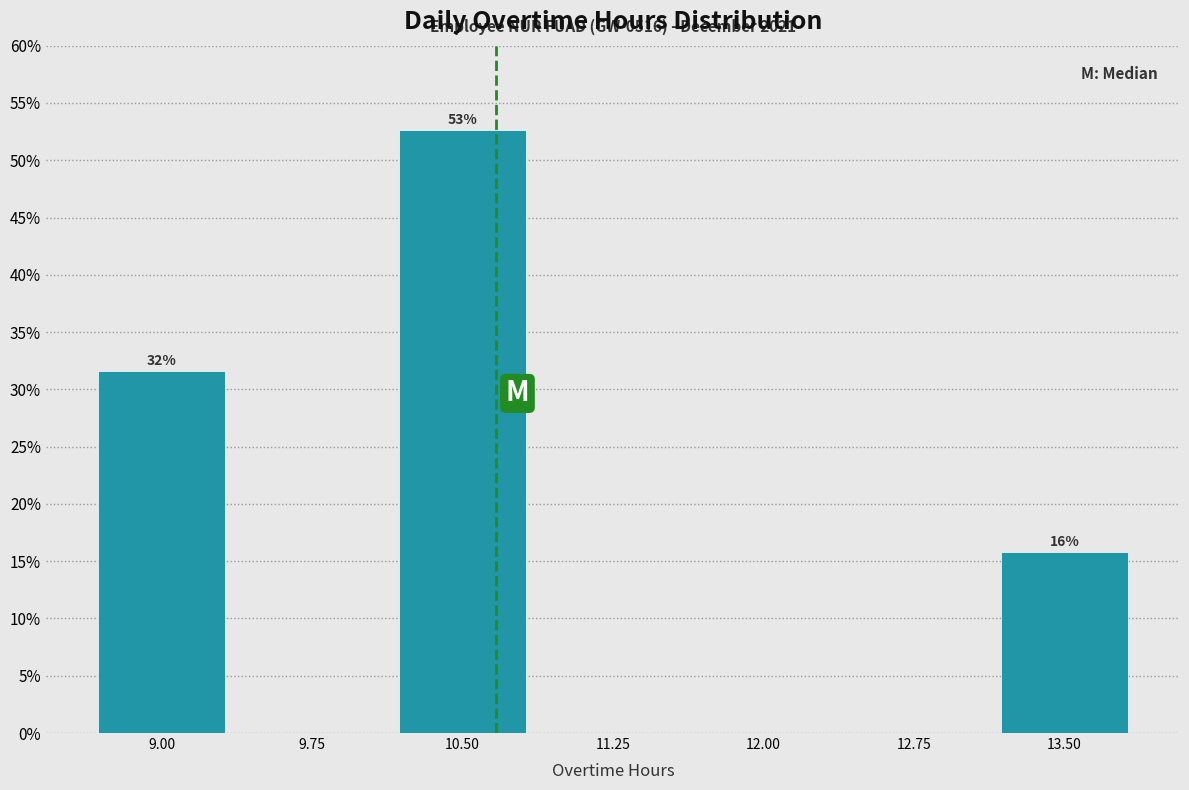

Reading right to left, transcribe all the data shown in this chart.

13.50=15.8	12.75=0.0	12.00=0.0	11.25=0.0	10.50=52.6	9.75=0.0	9.00=31.6